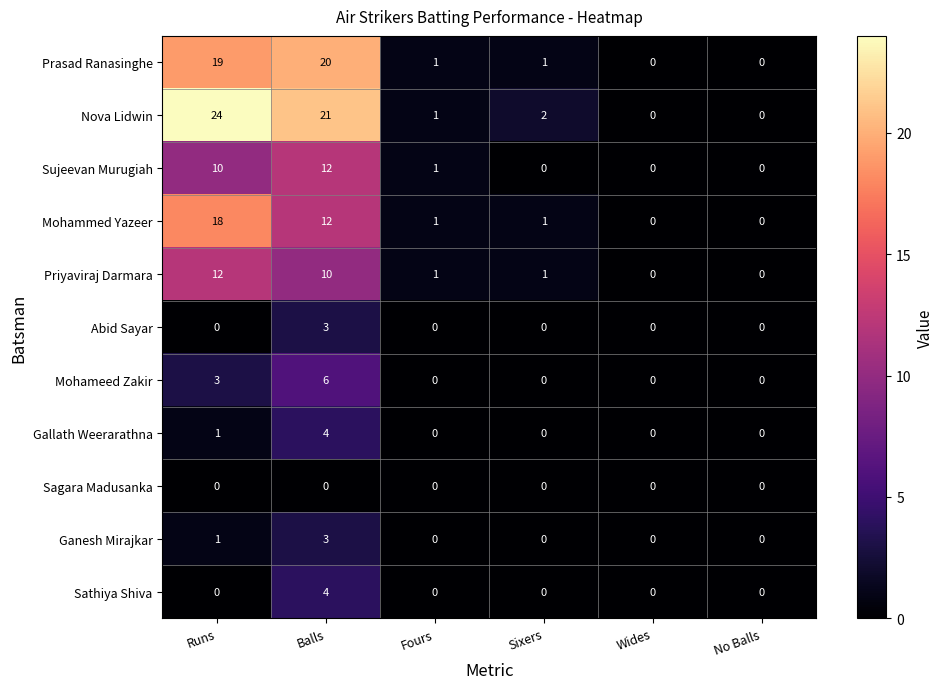

Read the Mohameed Zakir value at Runs.

3